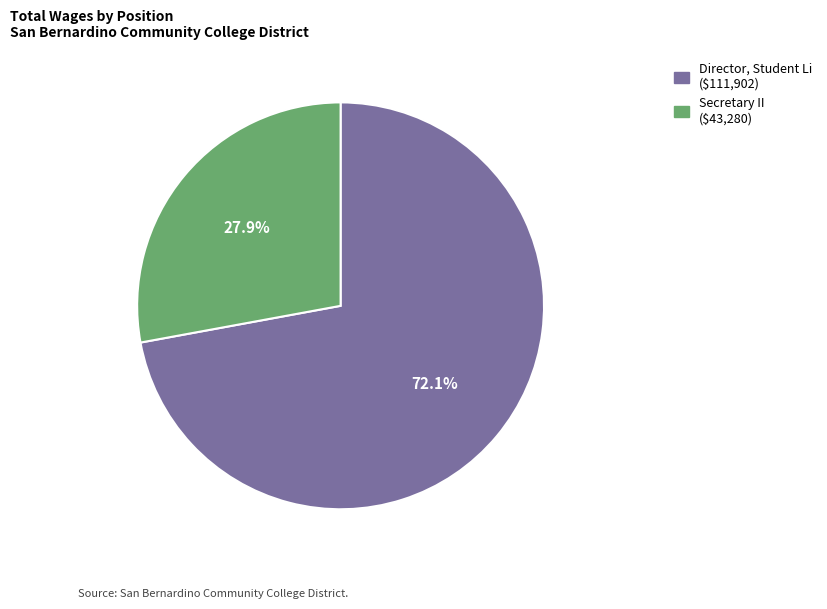

To the nearest percent, what portion does Director, Student Li represent?

72%